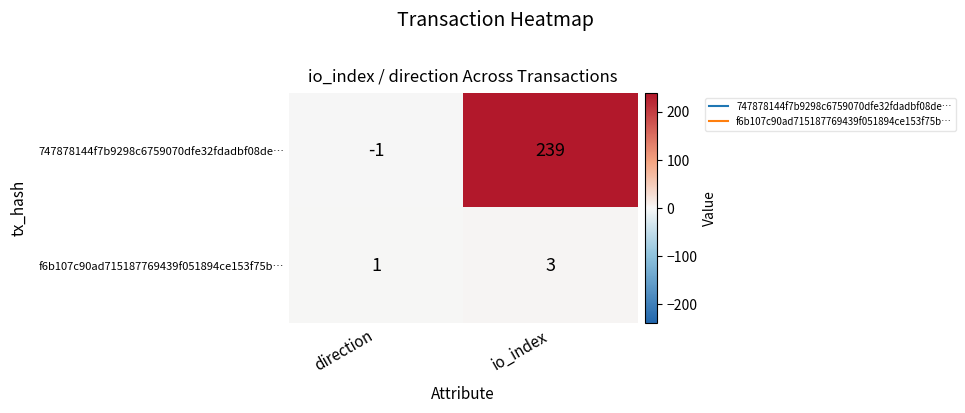

Which series has the widest spread of values?

747878144f7b9298c6759070dfe32fdadbf08de…